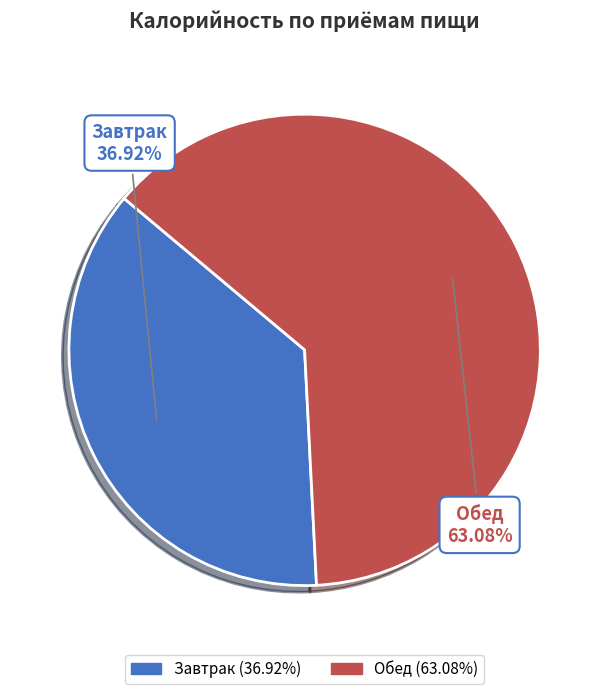

To the nearest percent, what is the combined percentage of Обед and Завтрак?

100%